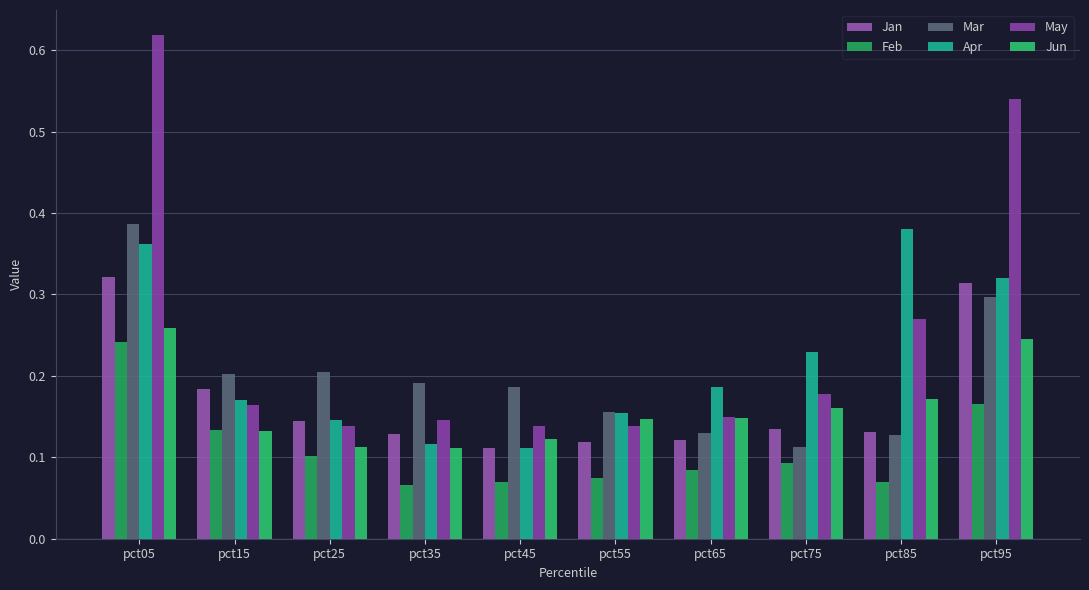

What is the difference between the maximum and minimum values in the Feb series?

0.2